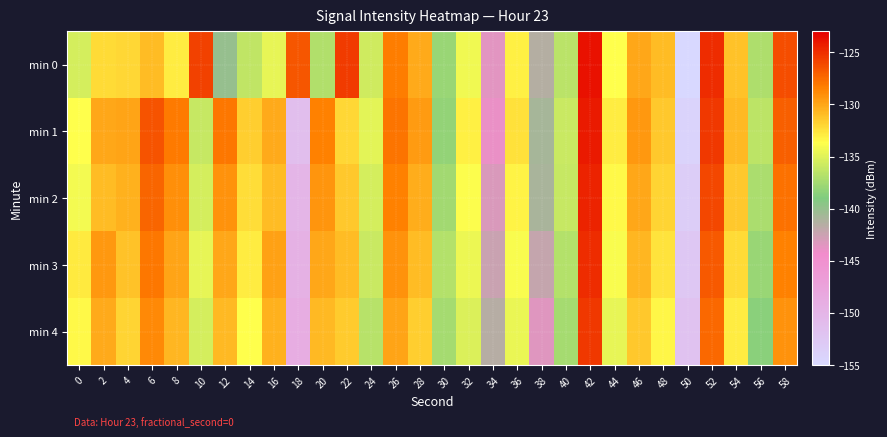

Reading right to left, extract all data points from this chart.

min 0: 58=-126.3	56=-137.0	54=-131.2	52=-124.9	50=-155.0	48=-131.0	46=-130.1	44=-133.7	42=-123.8	40=-136.6	38=-141.4	36=-133.1	34=-143.6	32=-134.3	30=-137.9	28=-130.2	26=-128.4	24=-135.7	22=-125.6	20=-137.0	18=-126.7	16=-134.7	14=-136.3	12=-140.1	10=-125.8	8=-132.9	6=-131.0	4=-132.1	2=-132.2	0=-135.4
min 1: 58=-127.1	56=-136.5	54=-130.8	52=-125.5	50=-154.2	48=-131.4	46=-129.5	44=-132.9	42=-124.2	40=-135.9	38=-140.8	36=-132.5	34=-144.0	32=-133.1	30=-138.2	28=-129.6	26=-127.9	24=-134.8	22=-132.1	20=-128.5	18=-151.3	16=-130.2	14=-131.7	12=-128.1	10=-136.1	8=-128.2	6=-126.6	4=-130.0	2=-130.1	0=-133.8
min 2: 58=-127.8	56=-137.2	54=-131.5	52=-126.1	50=-153.4	48=-131.9	46=-130.1	44=-133.4	42=-124.6	40=-136.1	38=-141.0	36=-133.2	34=-143.2	32=-133.8	30=-137.6	28=-130.3	26=-128.5	24=-135.4	22=-131.5	20=-129.3	18=-150.1	16=-131.0	14=-132.3	12=-129.2	10=-135.4	8=-129.1	6=-127.3	4=-130.5	2=-131.0	0=-134.2
min 3: 58=-128.5	56=-137.9	54=-132.2	52=-126.8	50=-152.6	48=-132.6	46=-130.7	44=-134.0	42=-125.0	40=-136.8	38=-142.2	36=-133.9	34=-142.4	32=-134.5	30=-136.8	28=-131.0	26=-129.2	24=-136.0	22=-130.9	20=-130.1	18=-149.5	16=-129.8	14=-133.0	12=-130.1	10=-134.7	8=-130.0	6=-128.1	4=-131.2	2=-129.5	0=-132.8
min 4: 58=-129.2	56=-138.6	54=-132.9	52=-127.5	50=-151.8	48=-133.3	46=-131.4	44=-134.7	42=-125.4	40=-137.5	38=-143.4	36=-134.6	34=-141.6	32=-135.2	30=-137.5	28=-131.7	26=-129.9	24=-136.7	22=-131.6	20=-130.8	18=-148.9	16=-130.5	14=-133.7	12=-130.8	10=-135.5	8=-130.7	6=-128.8	4=-132.0	2=-130.2	0=-133.5